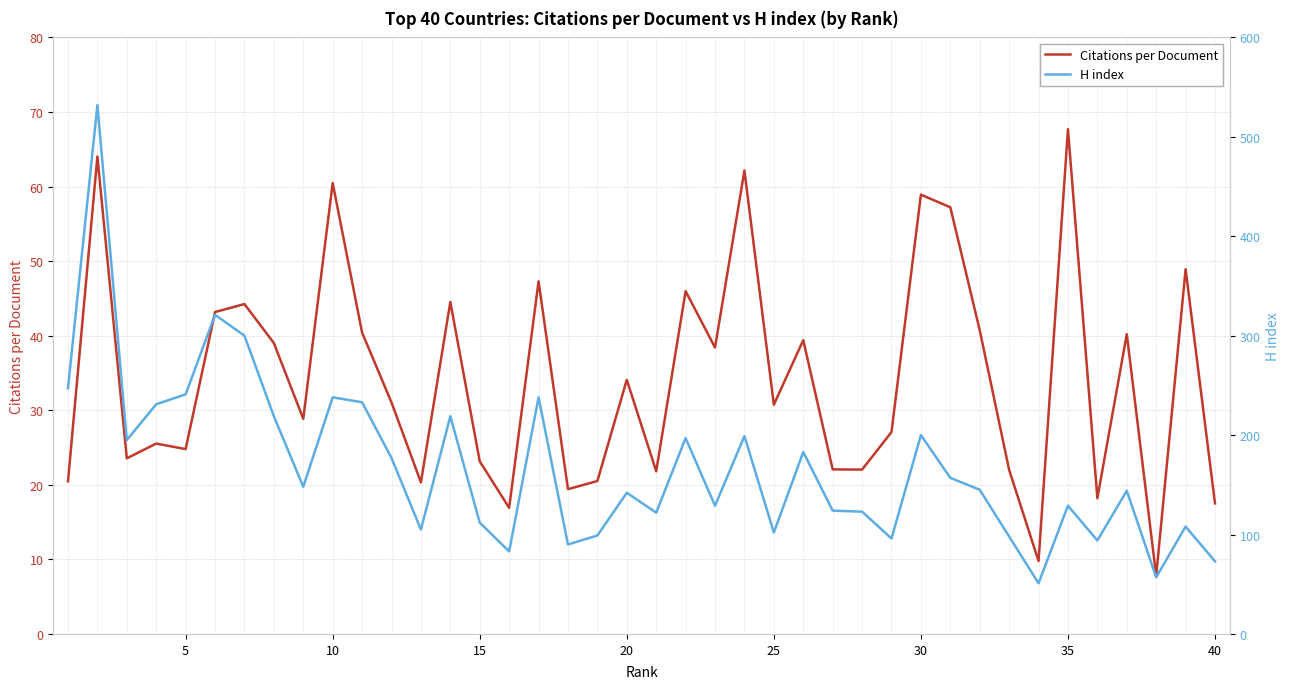

Which series has the largest range (max minus min)?

H index